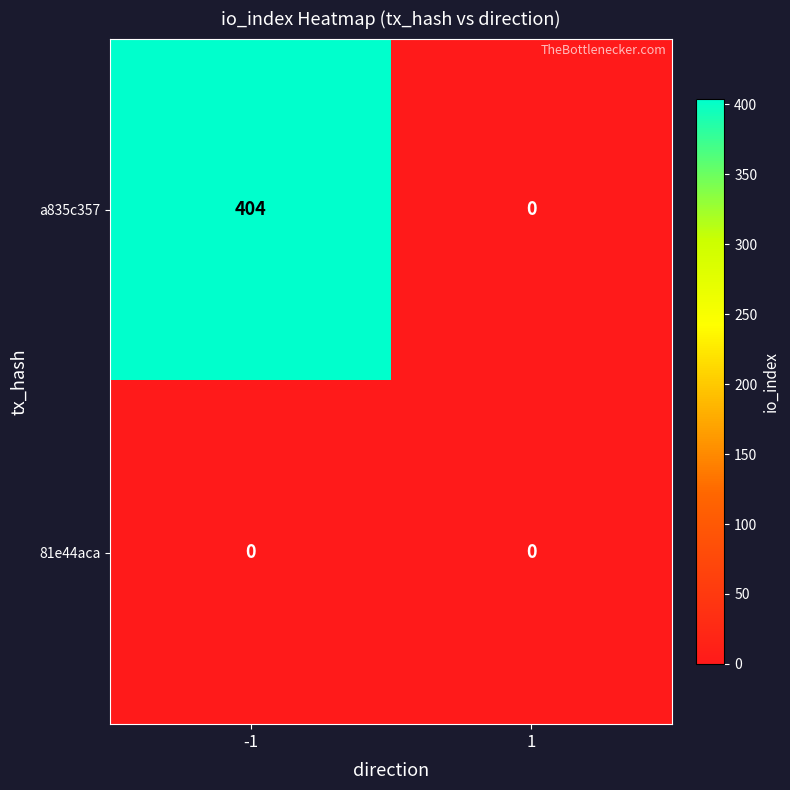

Which series has the largest total across all categories?

a835c357